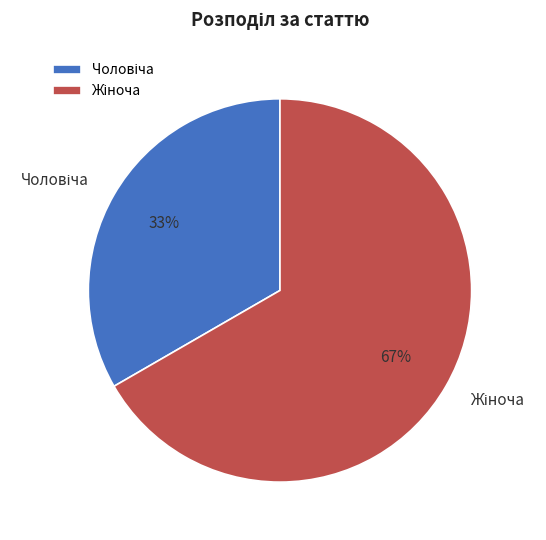

Does any single category account for the majority?

Yes